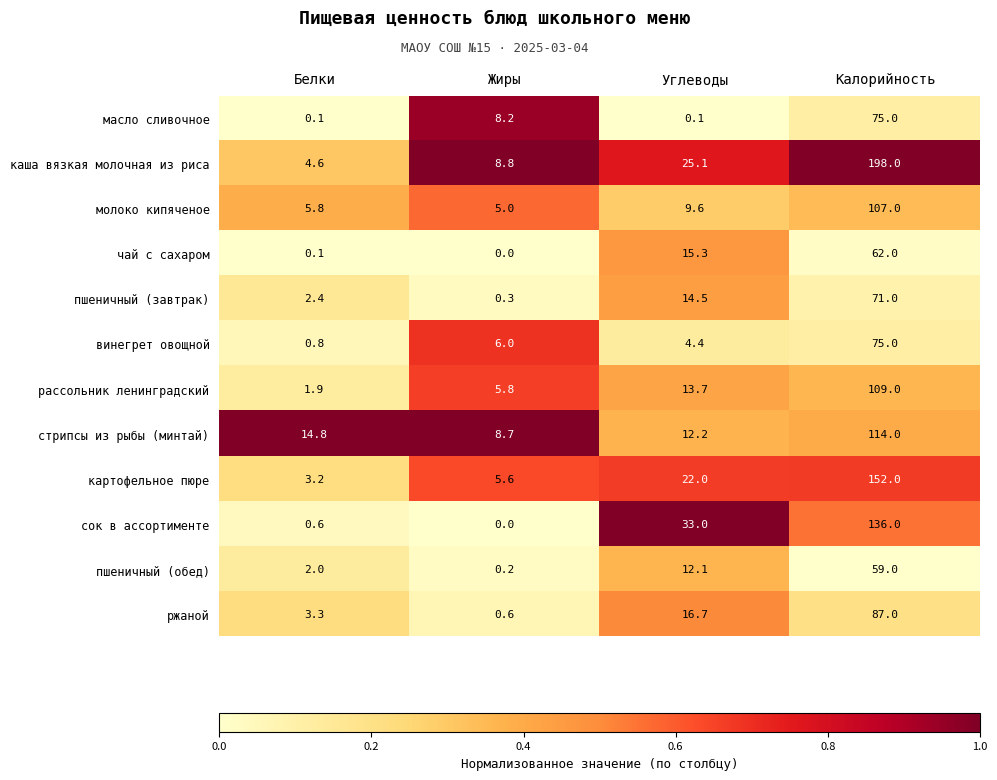

Is it true that сок в ассортименте equals 0.0 at Жиры?

True